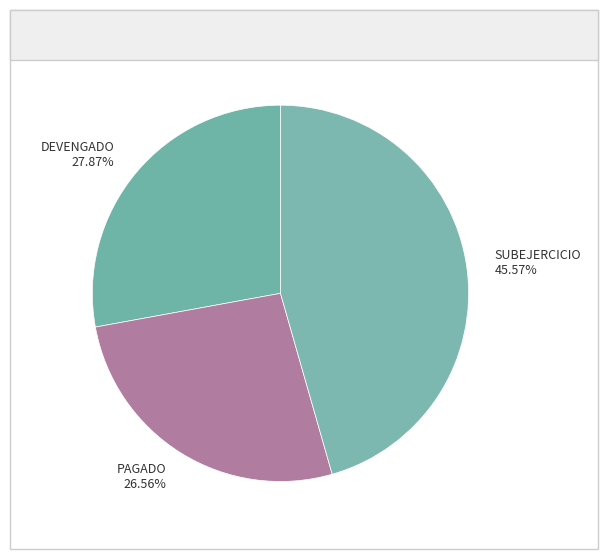

How many slices are in this pie chart?

3